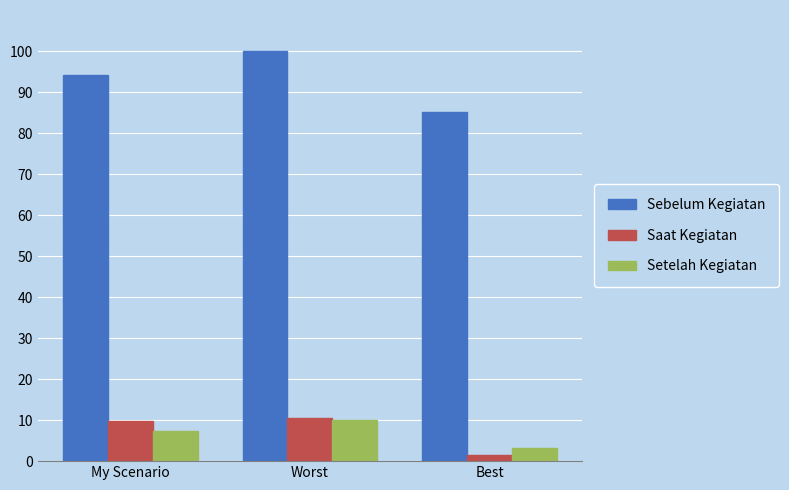

True or false: Setelah Kegiatan has a value of 3.3 at Best.

True